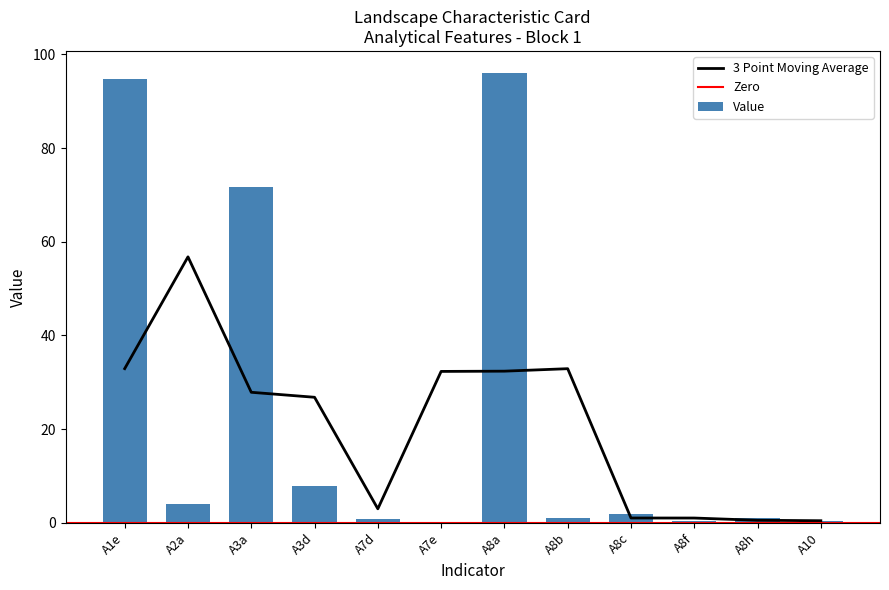

Between A8c and A8h, which is larger?

A8c